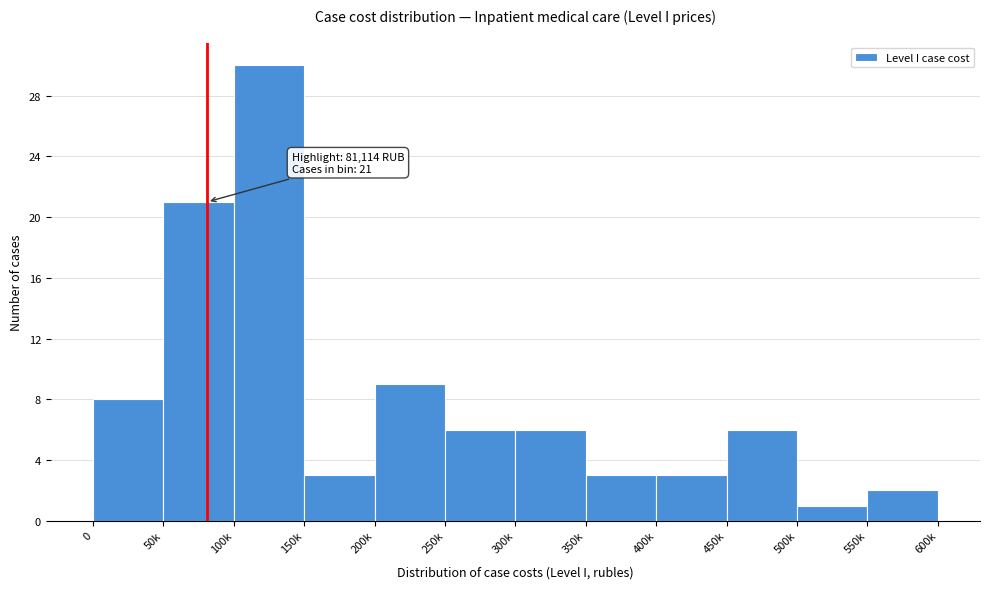

Reading left to right, what are all the values shown in this chart?

8	21	30	3	9	6	6	3	3	6	1	2